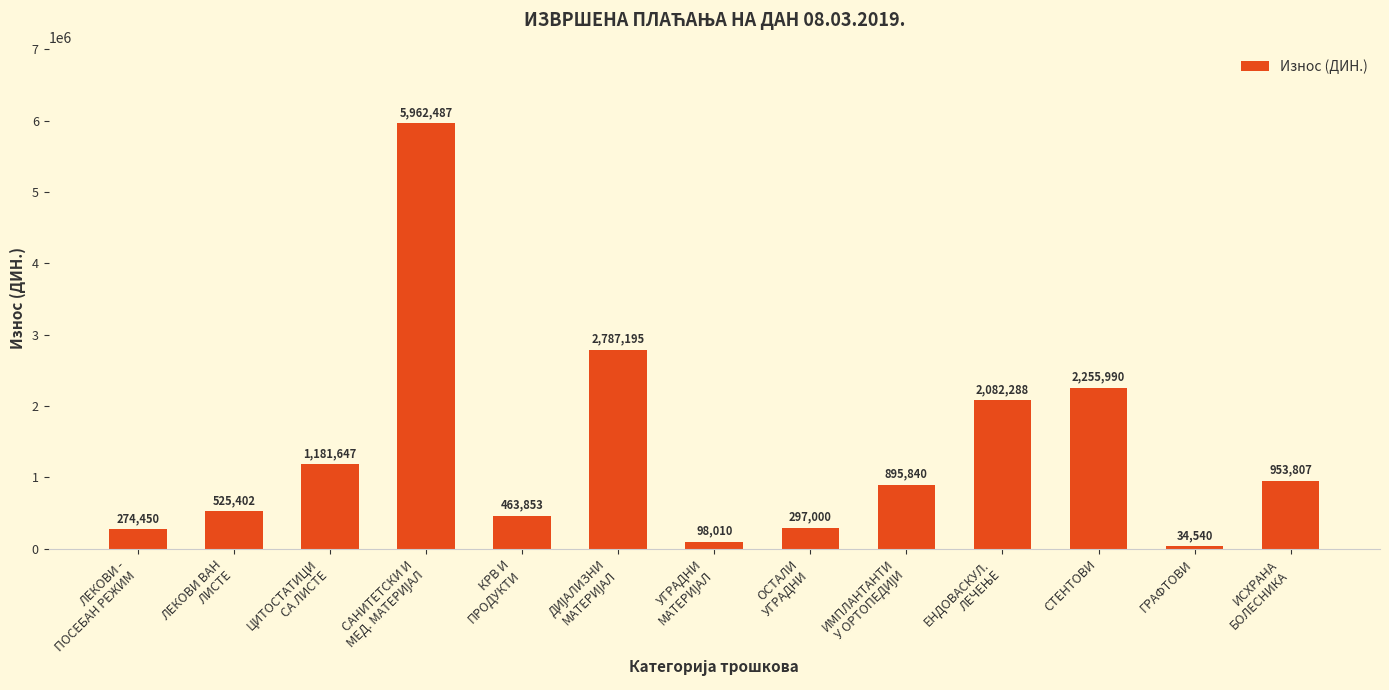

Is it true that the value at СТЕНТОВИ is 3716573.4?

False